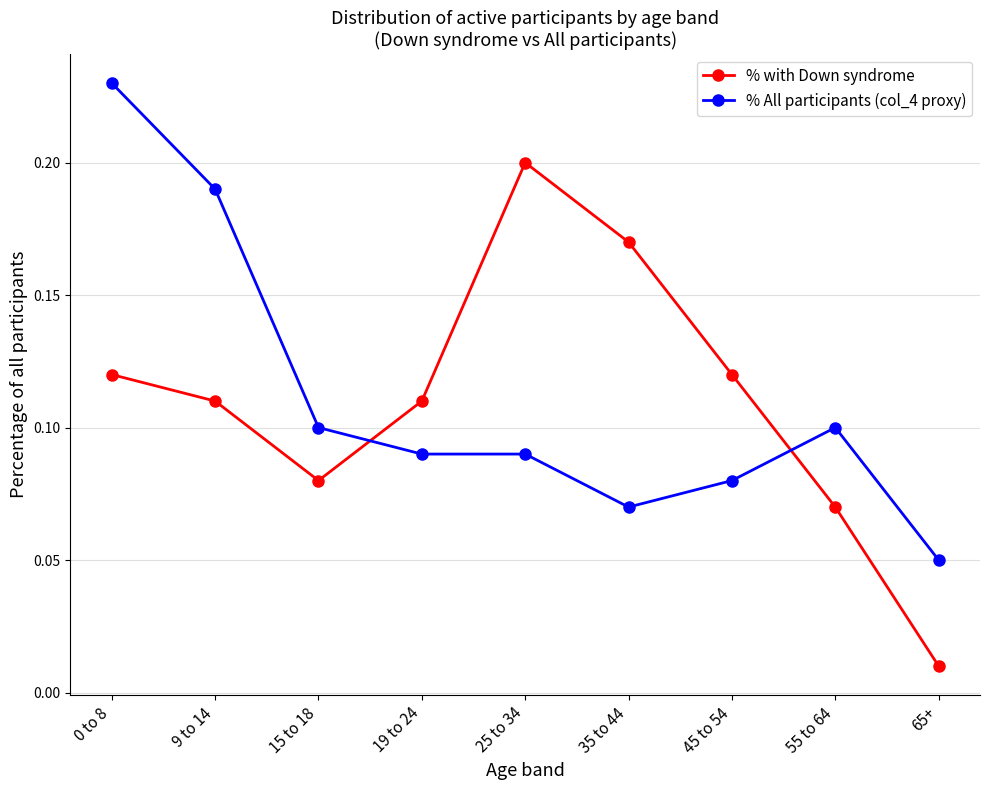

Is the value of % All participants (col_4 proxy) at 25 to 34 greater than the value of % with Down syndrome at 19 to 24?

No